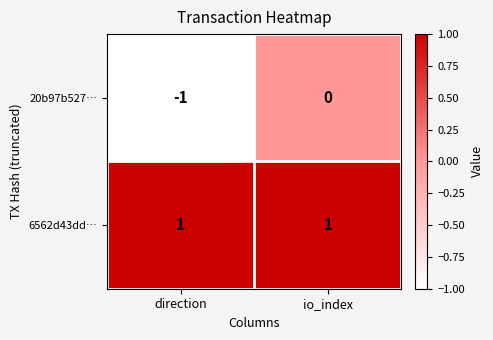

At which label does 20b97b527… reach its minimum?

direction